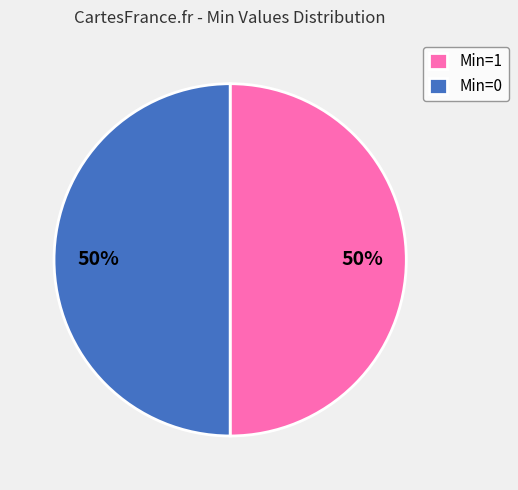

Is the sum of Min=0 and Min=1 greater than half?

Yes